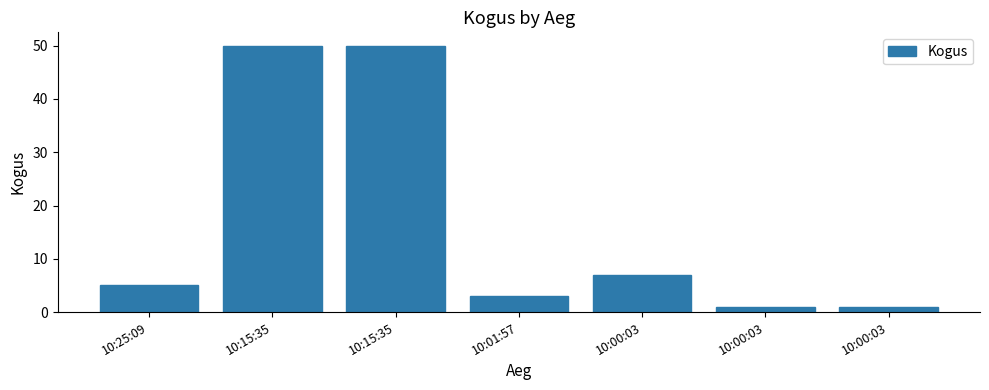

At which category does the chart reach its peak across all series?

10:15:35